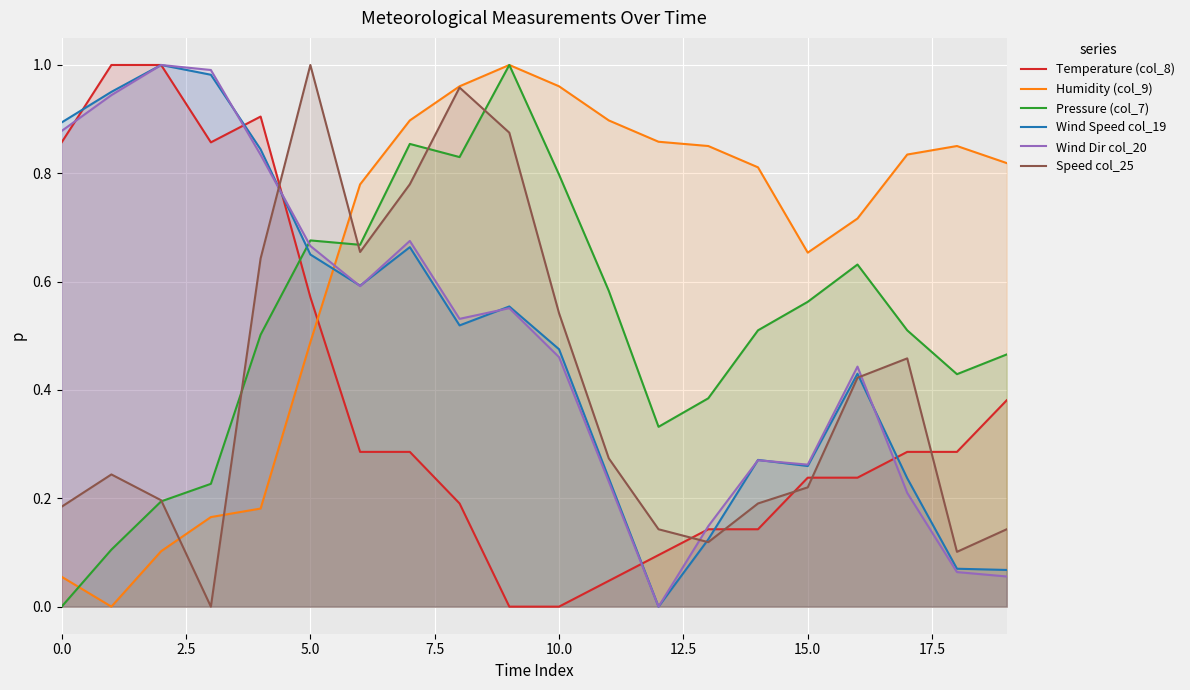

How many lines are shown in the chart?

6